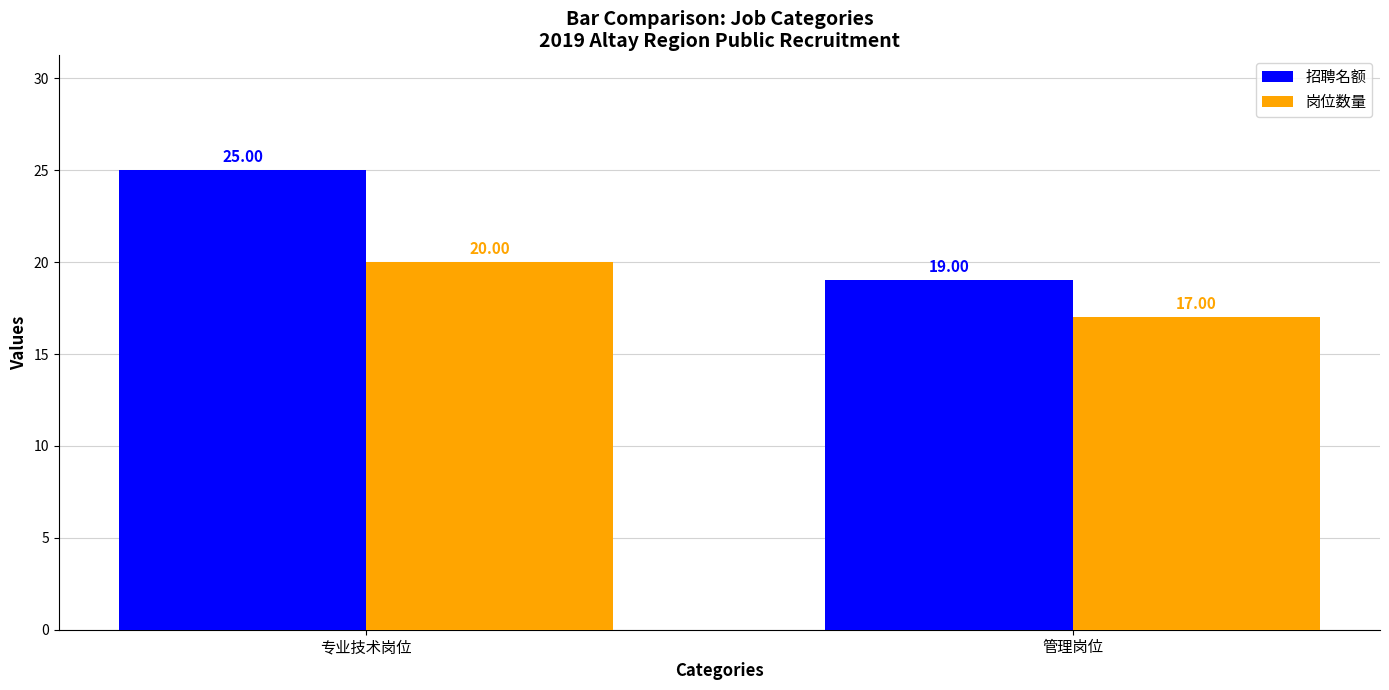

Count the number of data series in this chart.

2